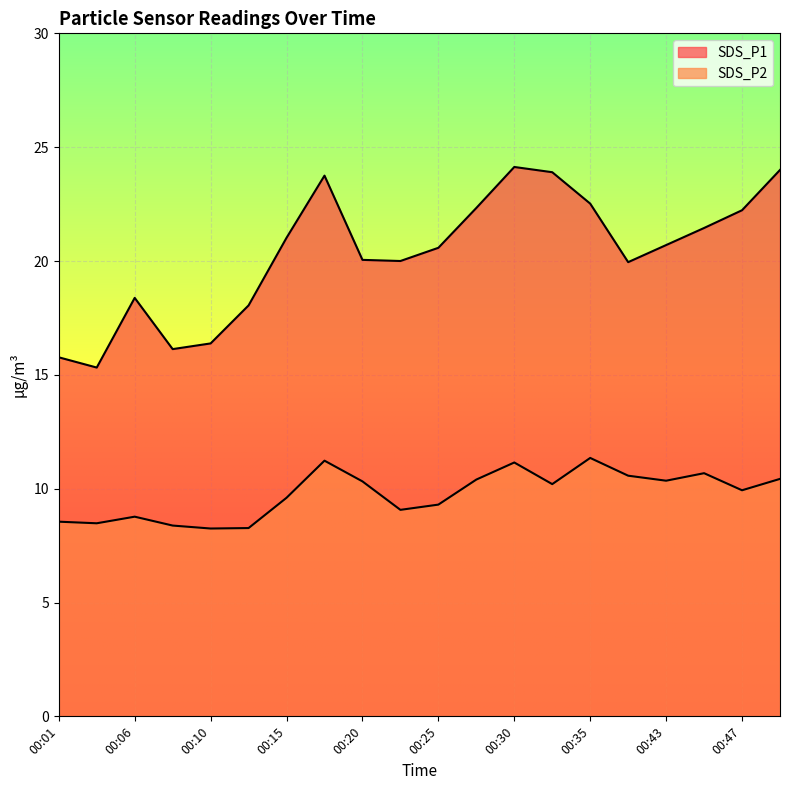

What is the value of the SDS_P1 point at the 20th from the left?

24.0